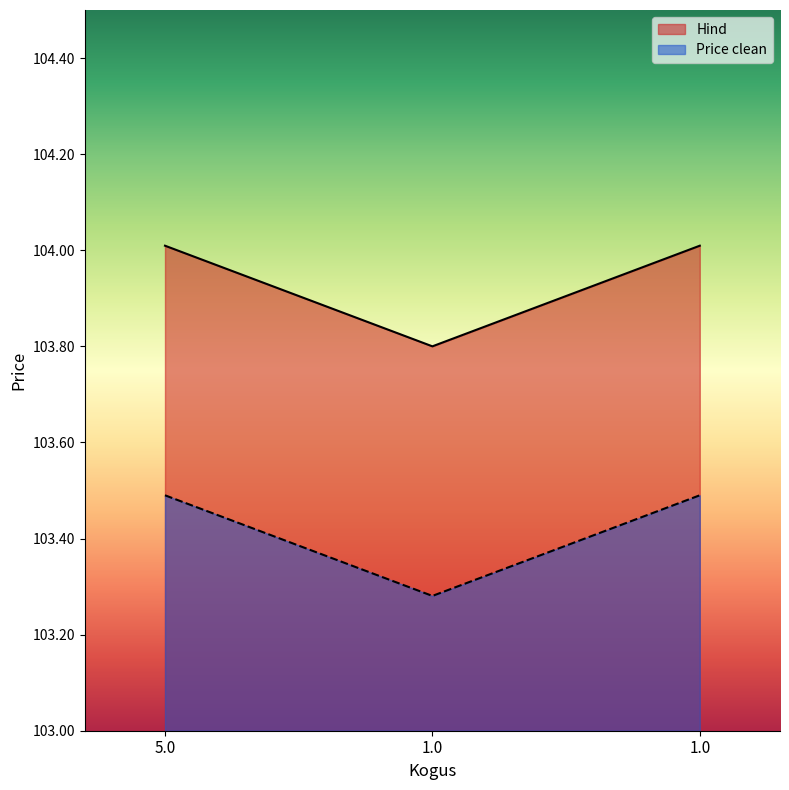

Reading left to right, list all the values displayed in this chart.

Hind: 5.0=104.0	1.0=103.8	1.0=104.0
Price clean: 5.0=103.5	1.0=103.3	1.0=103.5